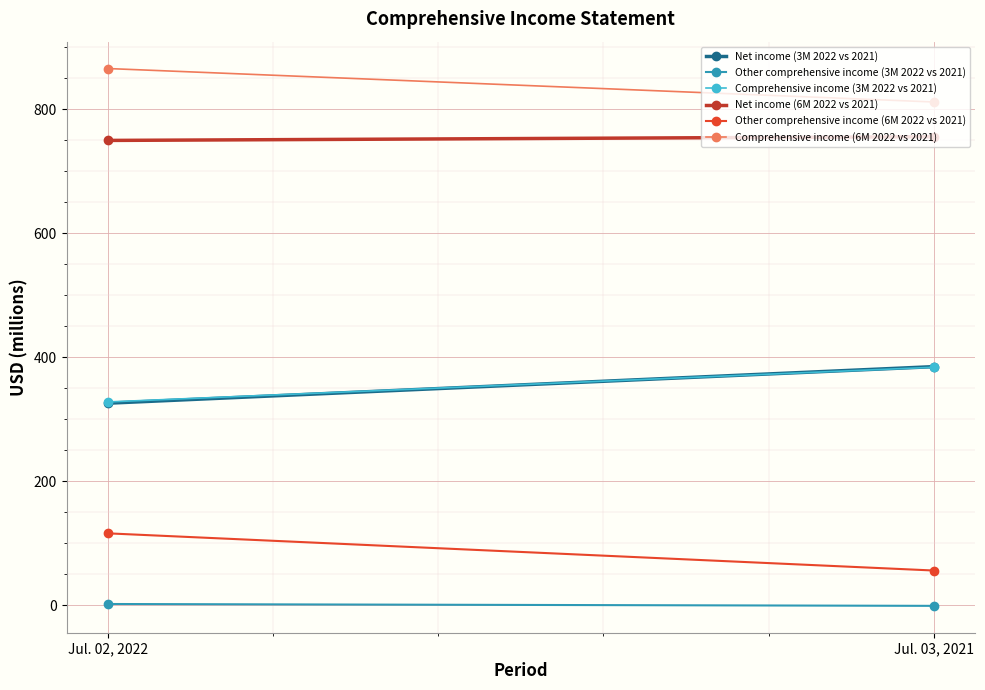

How many distinct data groups are displayed?

6